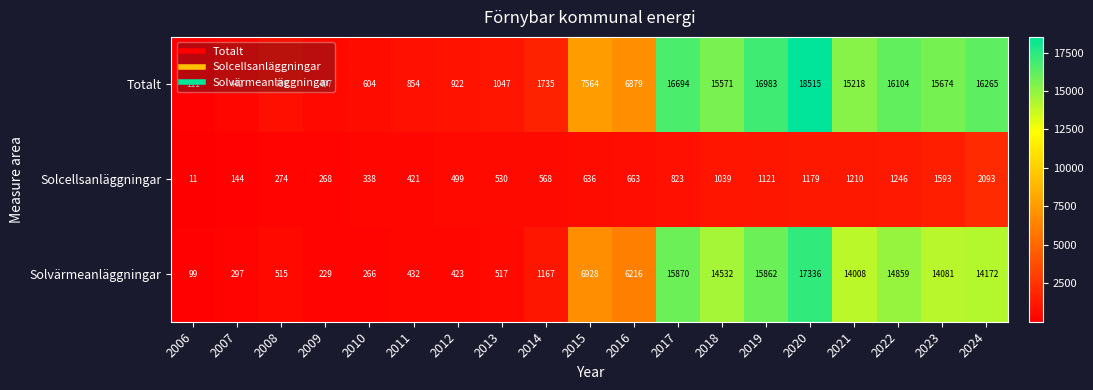

What is the total value across all series at 2023?

31348